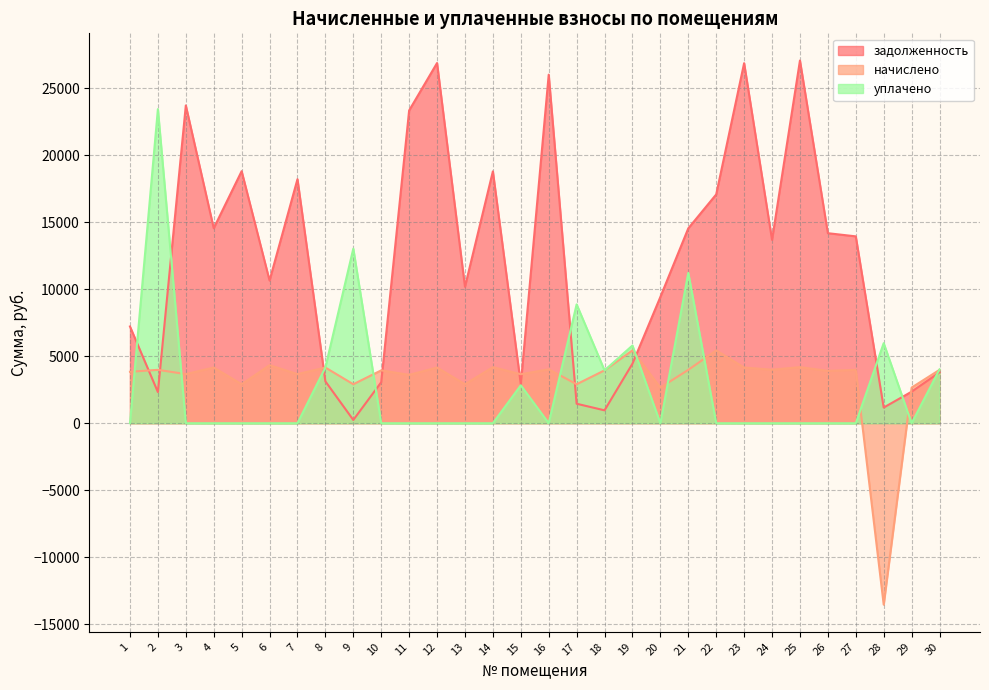

Which category has the lowest value across all series?

28